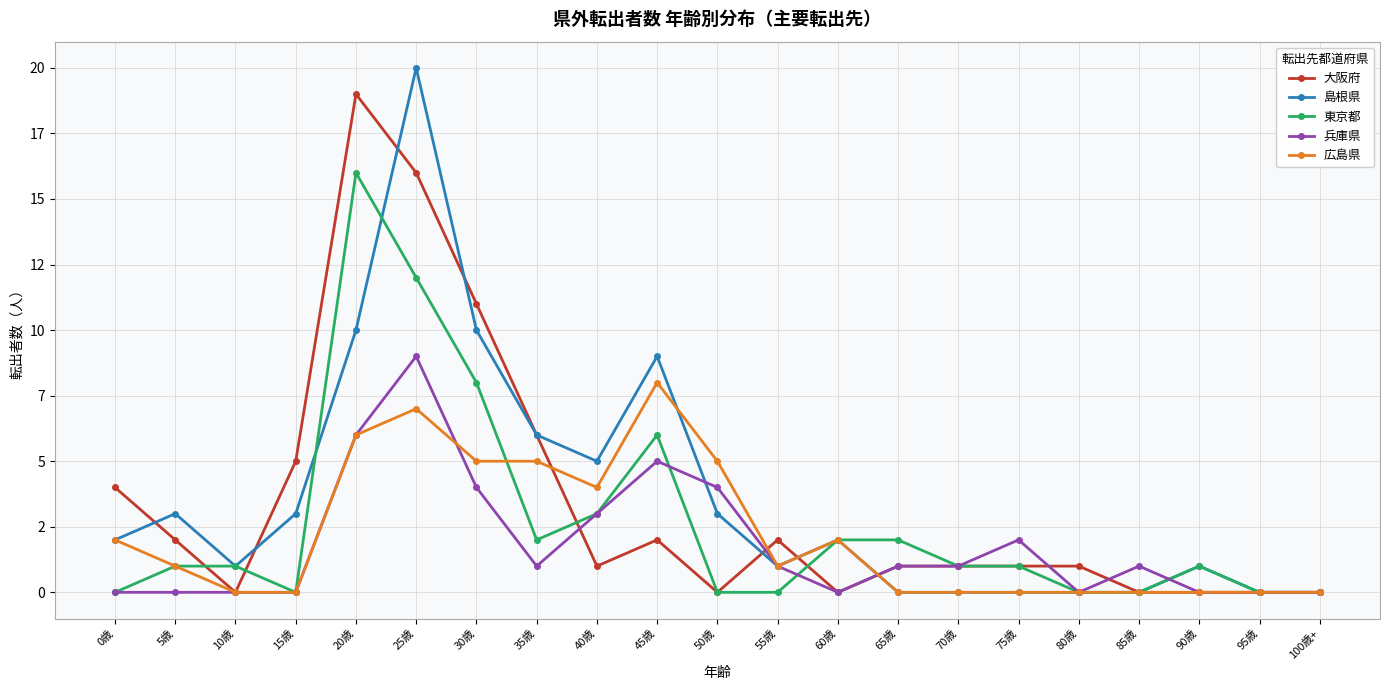

What are all the series names shown in the legend?

大阪府, 島根県, 東京都, 兵庫県, 広島県